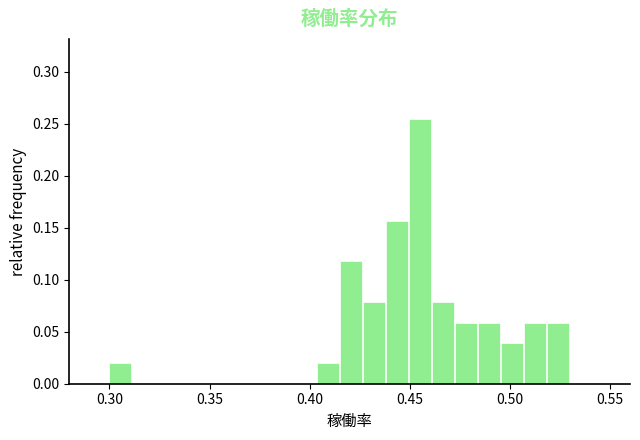

Around what value on the x-axis is the tallest bar? Give the approximate position of its centre, as read against the axis.

0.455